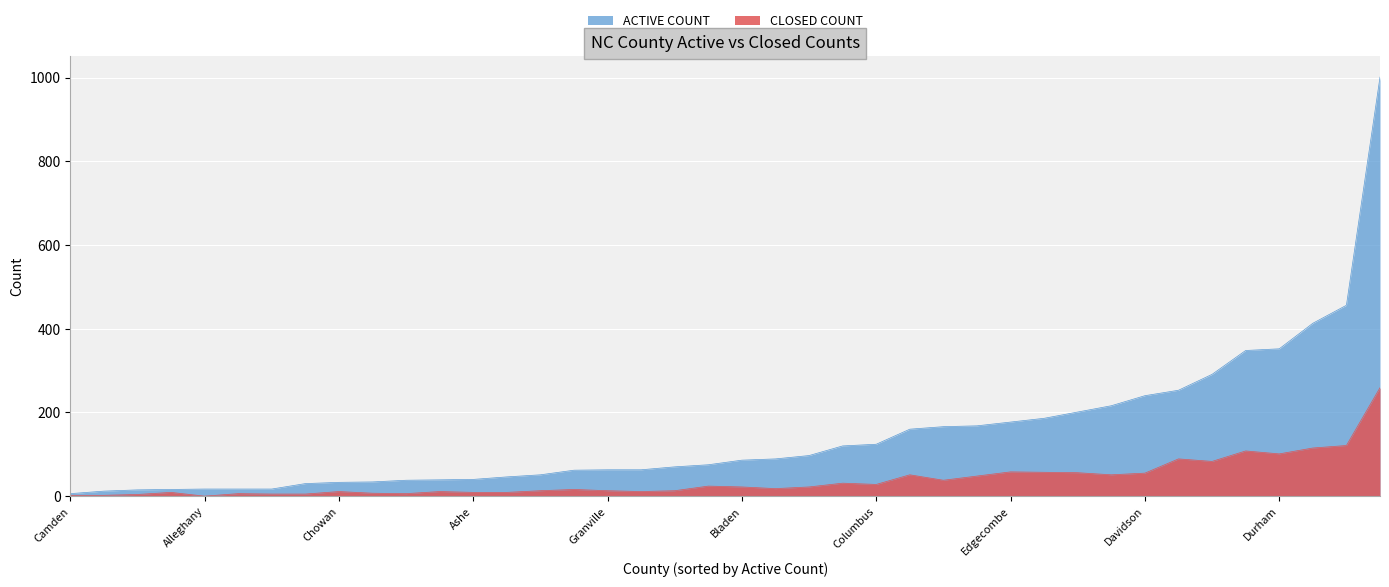

What is the sum of all CLOSED COUNT values?

1587